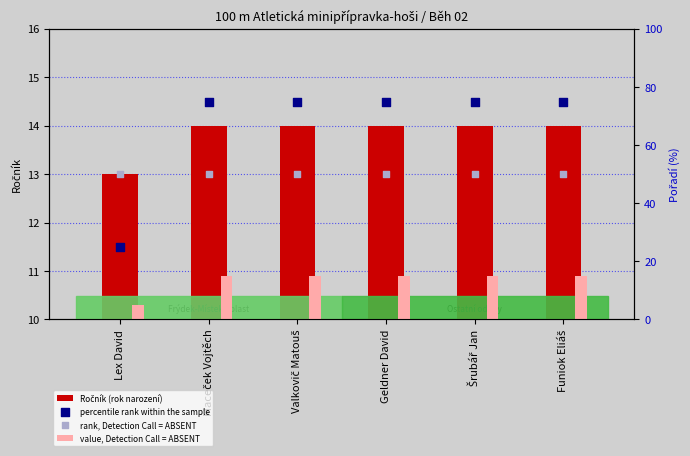

Which series has the widest spread of Y values?

percentile rank within the sample